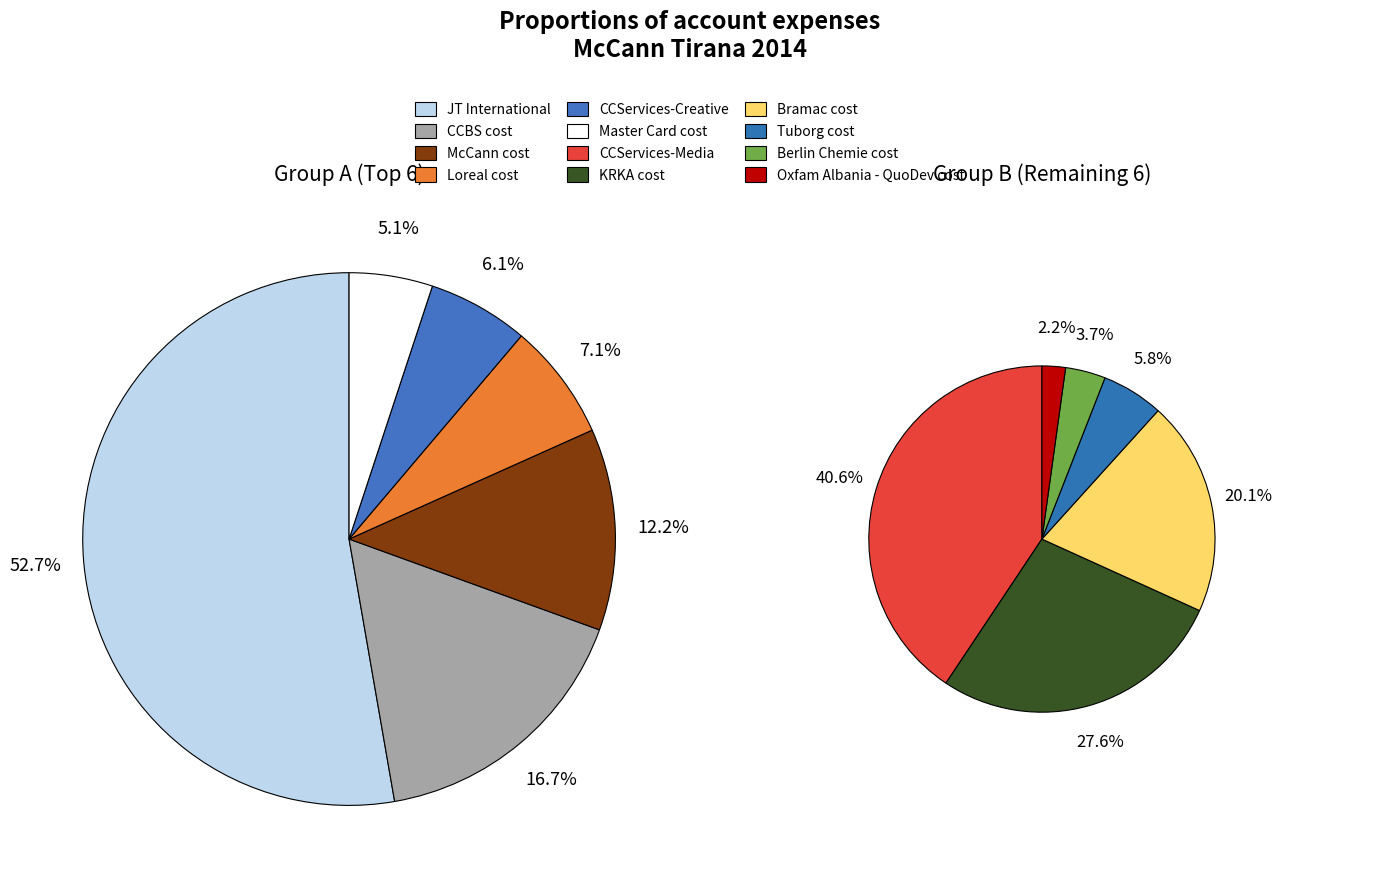

What is the largest slice in the pie chart?

JT International